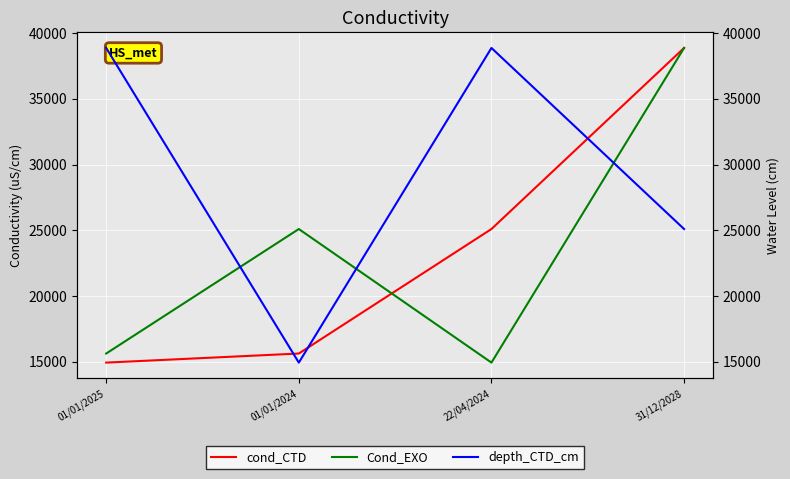

In depth_CTD_cm, how many points are lower than both neighbors (excluding endpoints)?

1